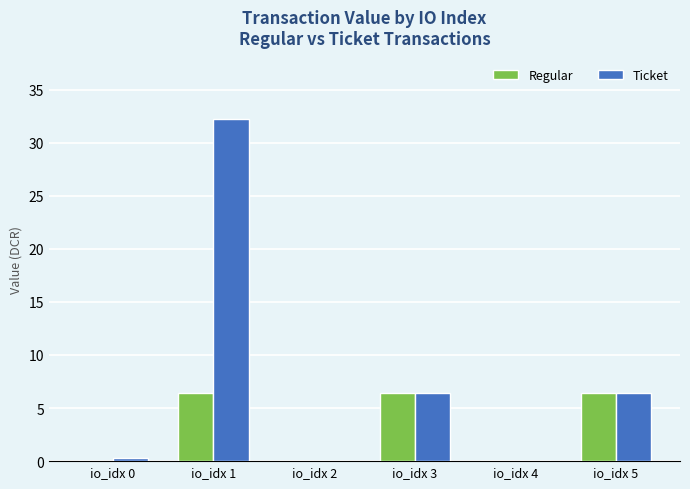

What is the maximum value shown in the chart?

32.3